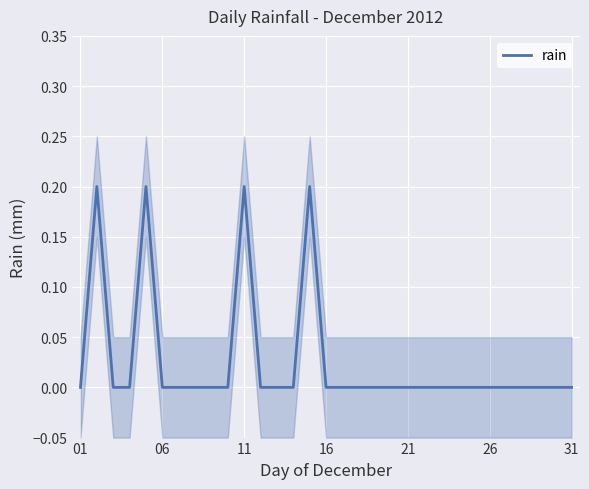

The chart shows a value of 0.0 at 12. True or false?

True